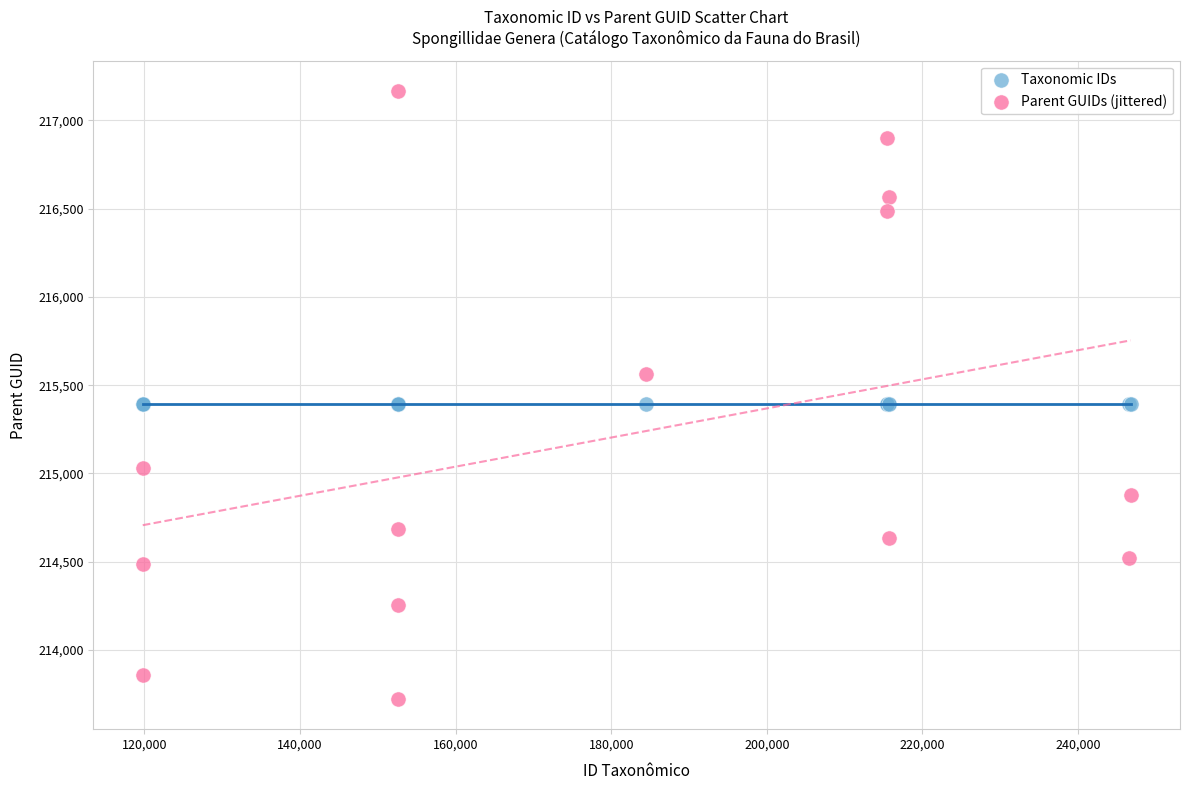

Which series contains the highest Y value?

Parent GUIDs (jittered)